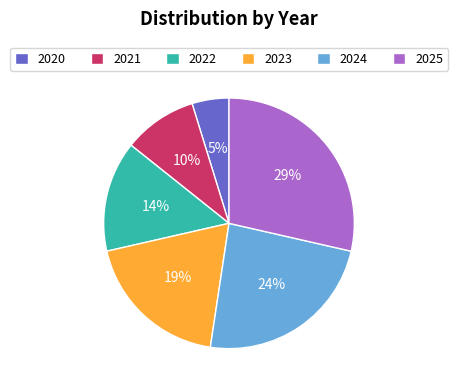

Does 2022 represent more than half of the total?

No